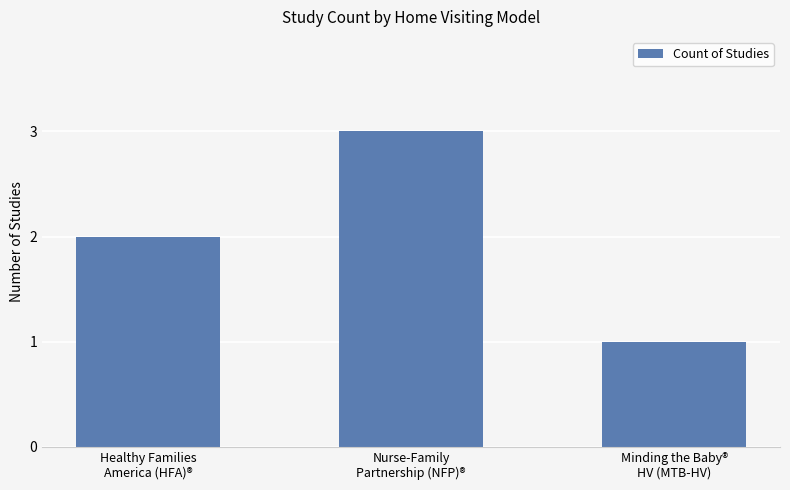

What is the greatest value displayed?

3